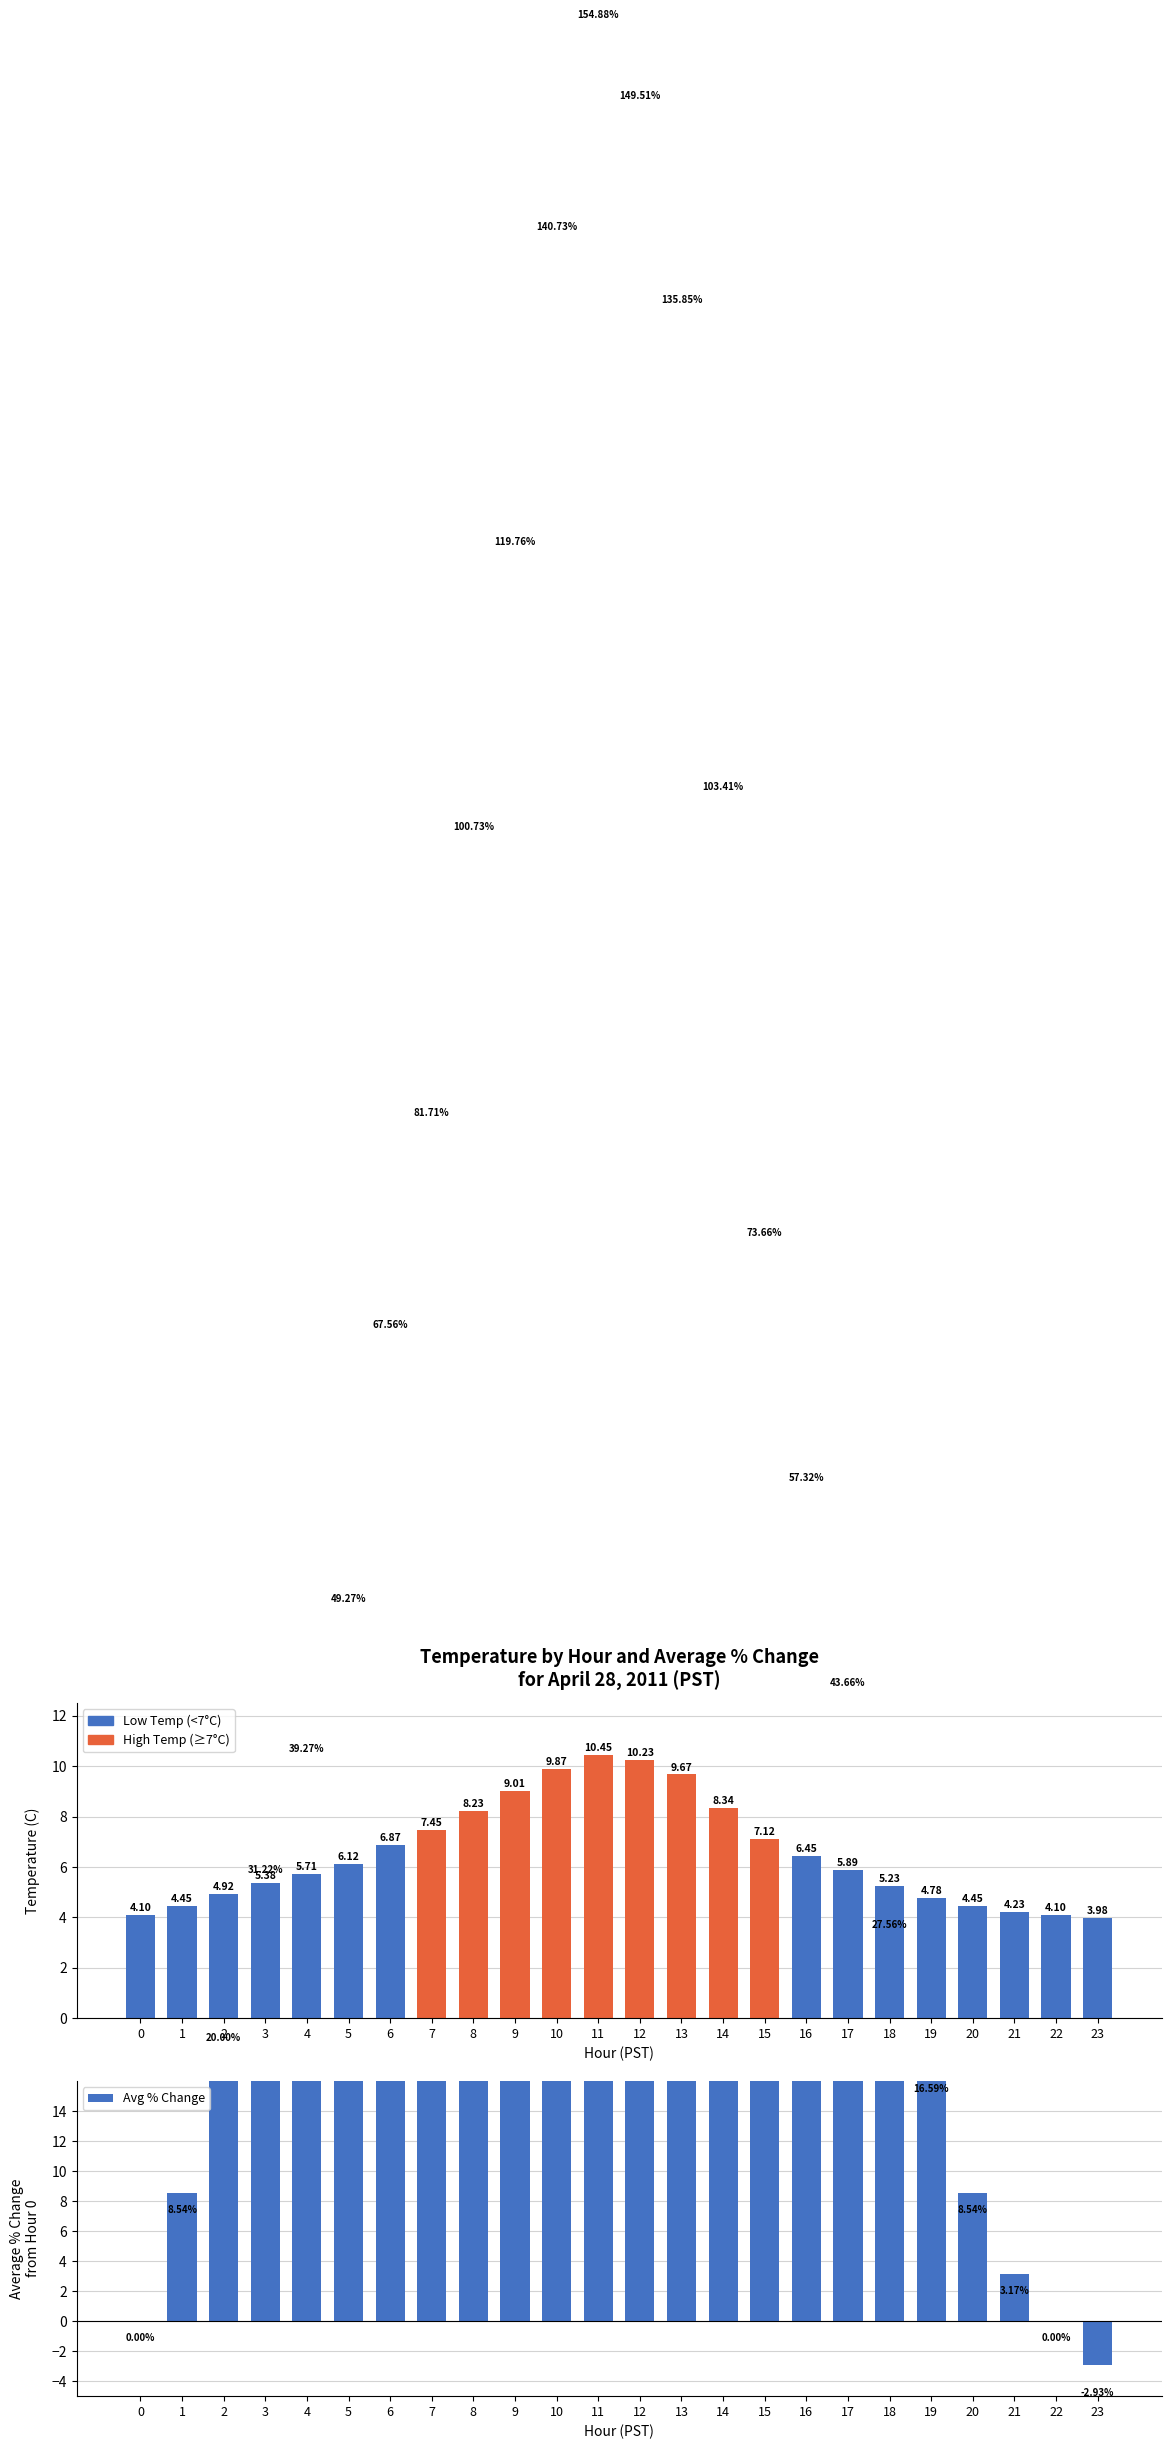

What is the greatest value displayed?

154.9